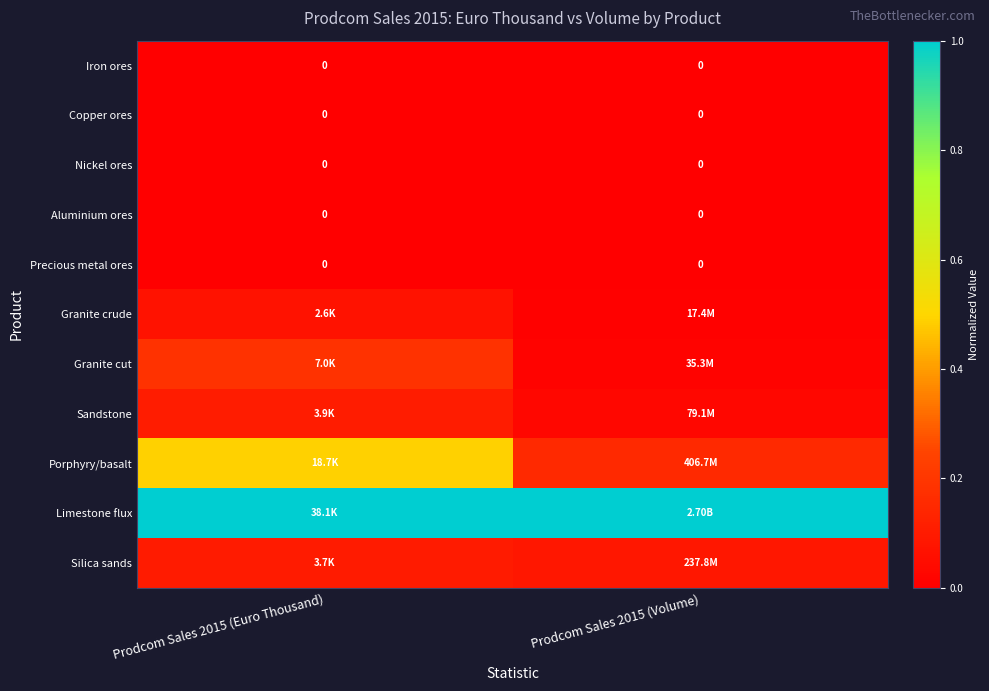

What is the average value of the Porphyry/basalt series?

0.3